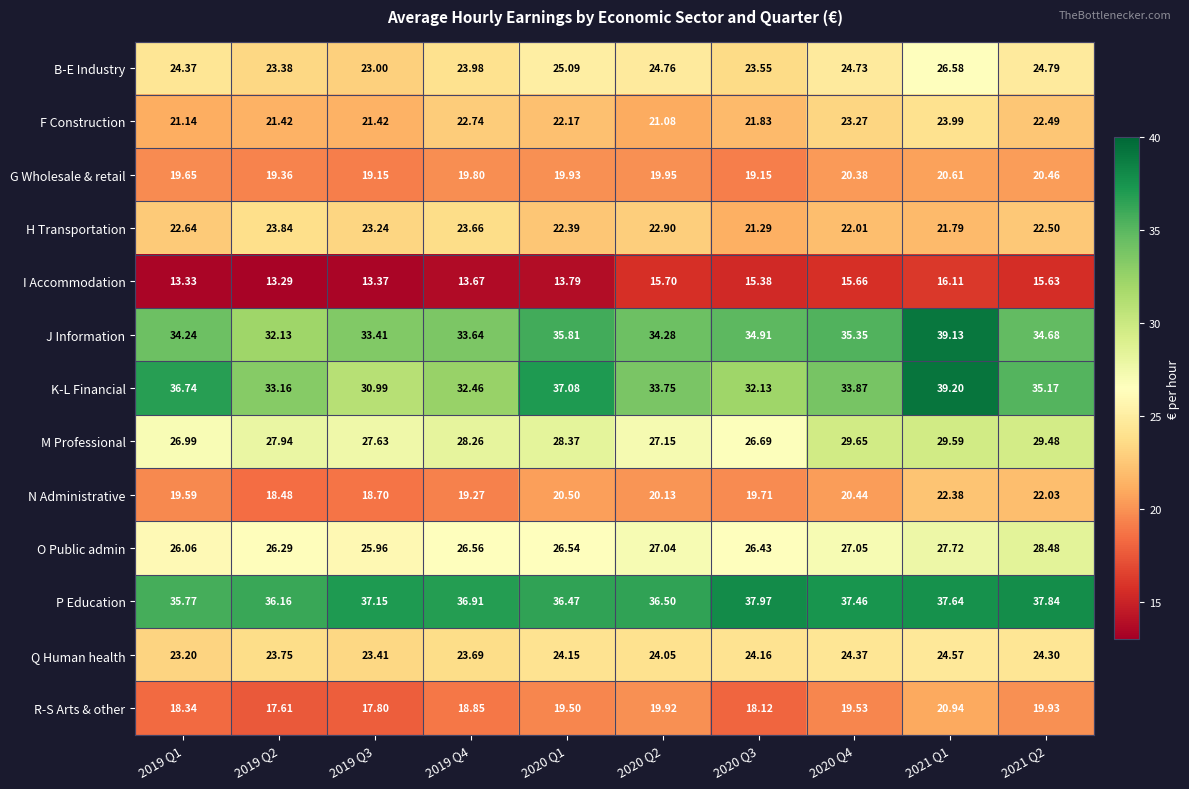

Between 2021 Q1 and 2021 Q2, which series saw the biggest shift?

J Information